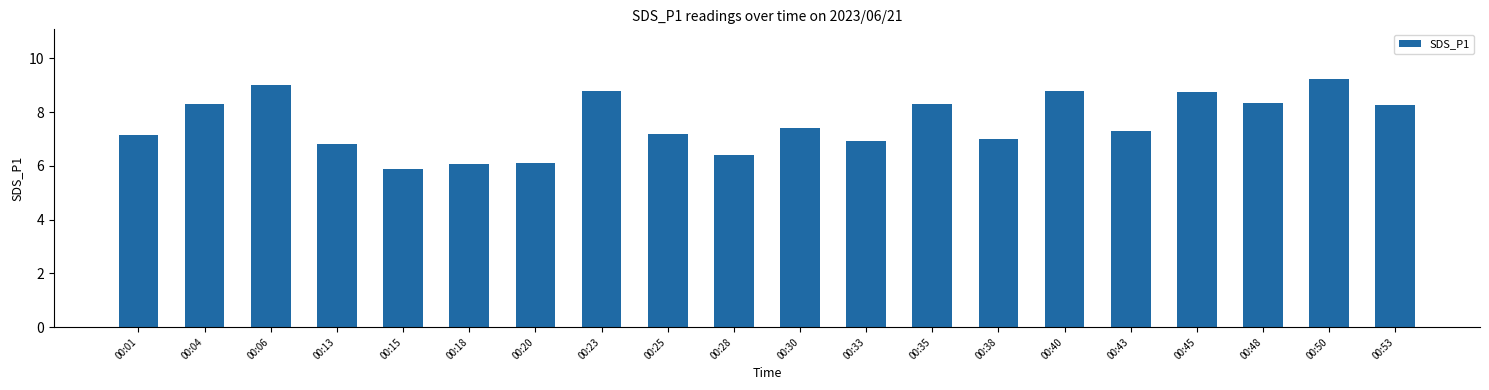

Which category has the lowest value across all series?

00:15